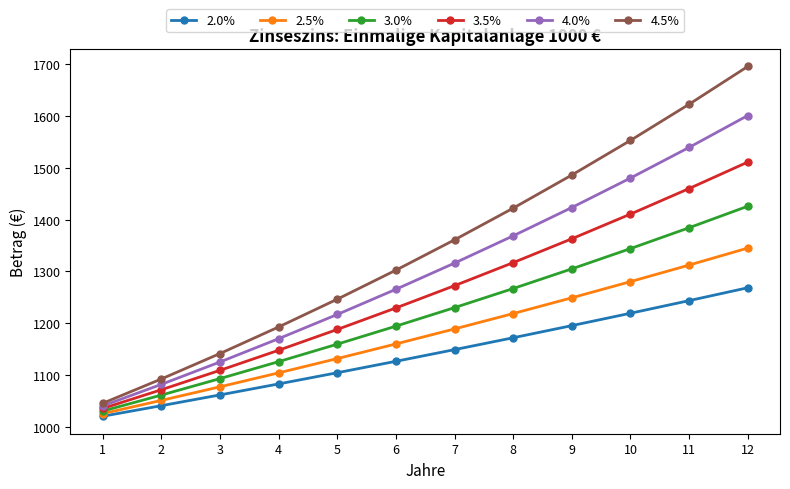

Which series has the widest spread of values?

4.5%